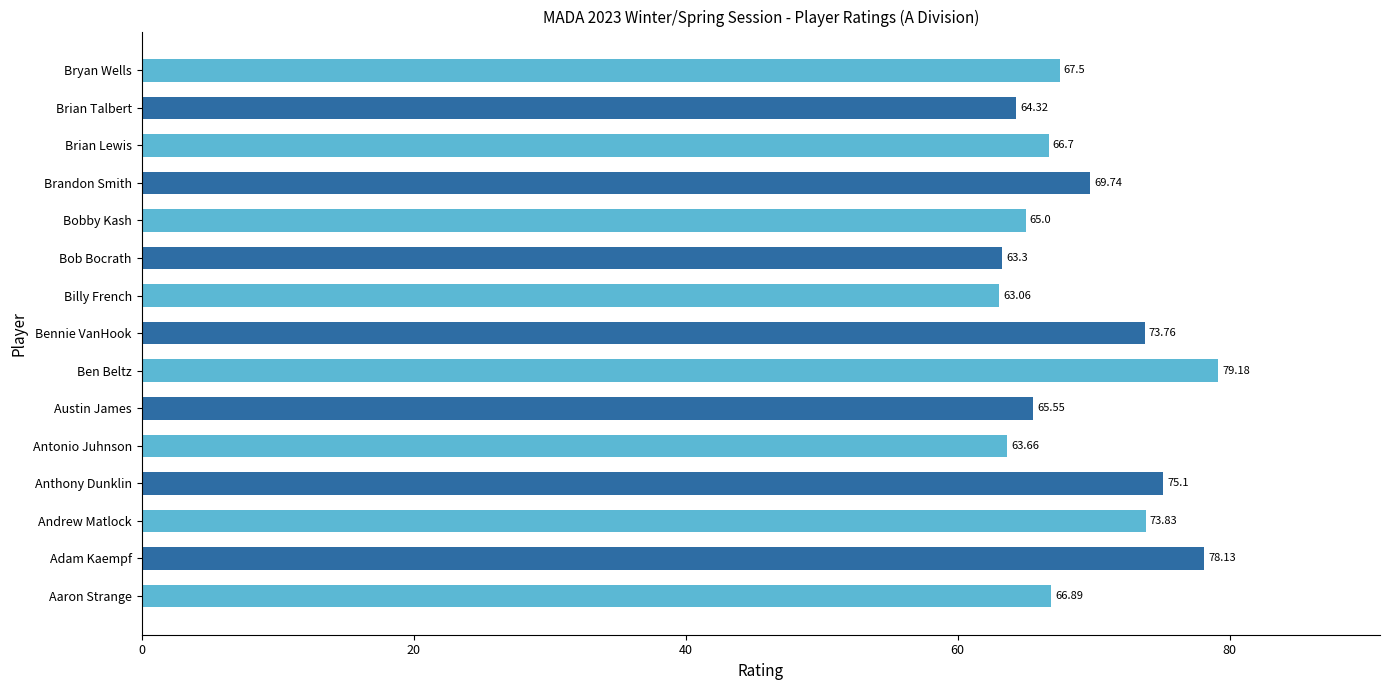

What is the difference between the maximum and minimum values?

16.1